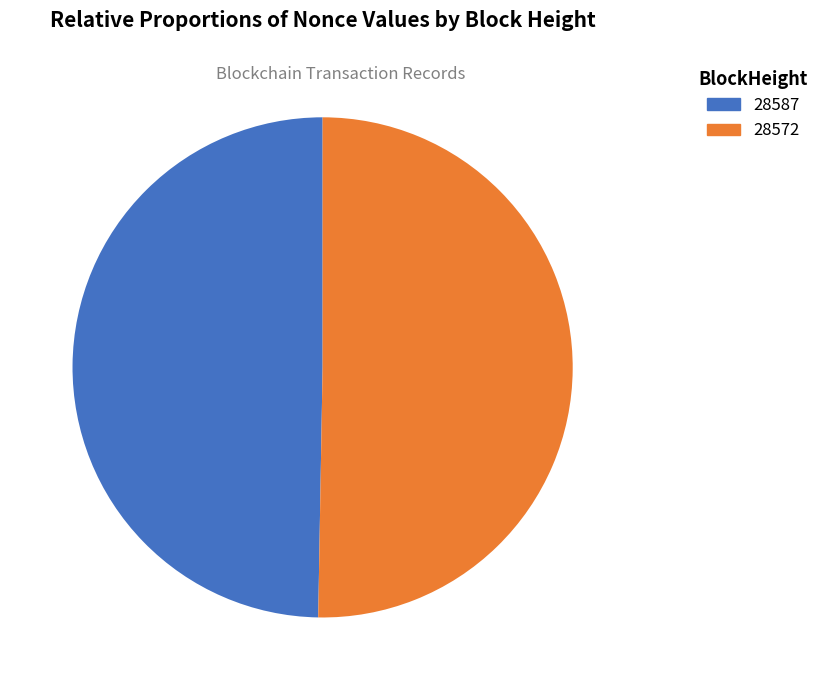

What is the smallest slice in the pie chart?

28587